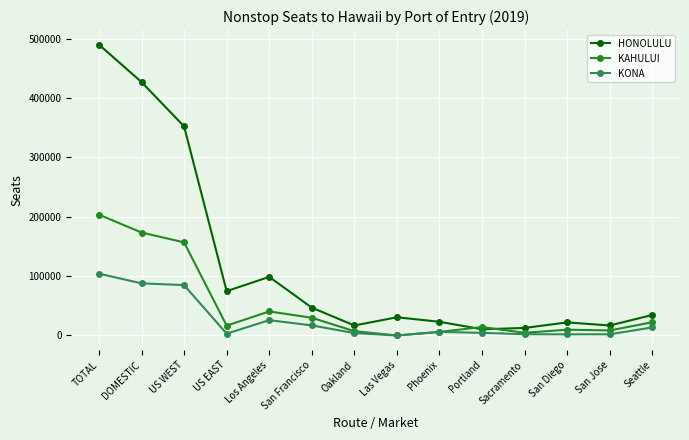

Rank the series by their average value, from lowest to highest.

KONA, KAHULUI, HONOLULU